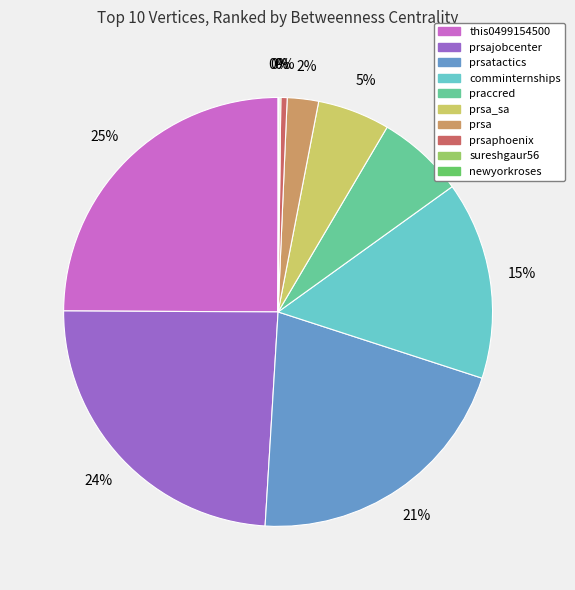

To the nearest percent, what is the average slice percentage?

10%